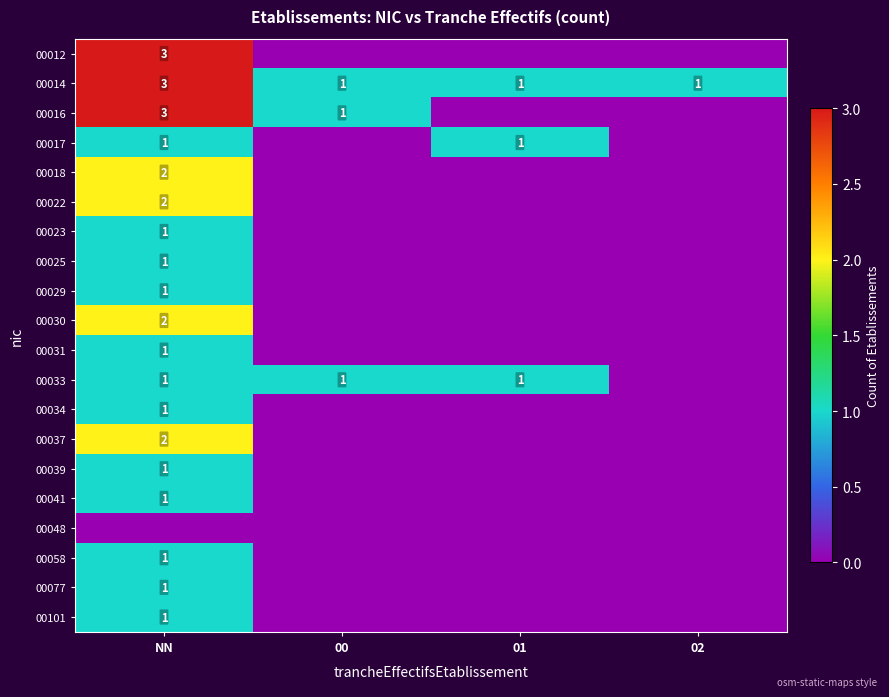

What is the greatest value displayed?

3